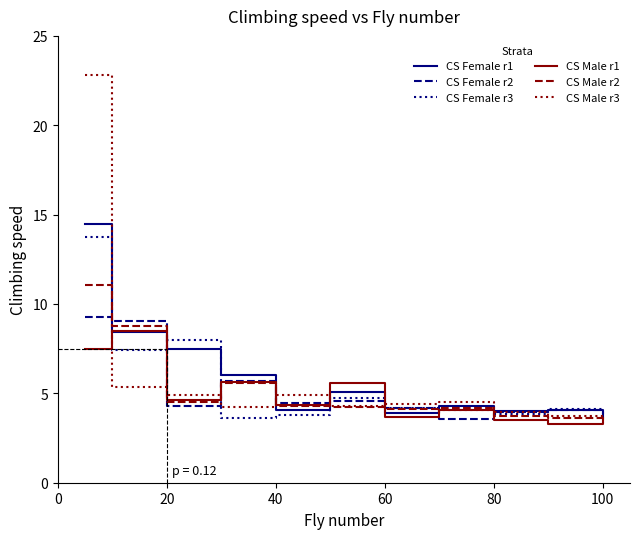

In CS Female r1, how many points are lower than both neighbors (excluding endpoints)?

3